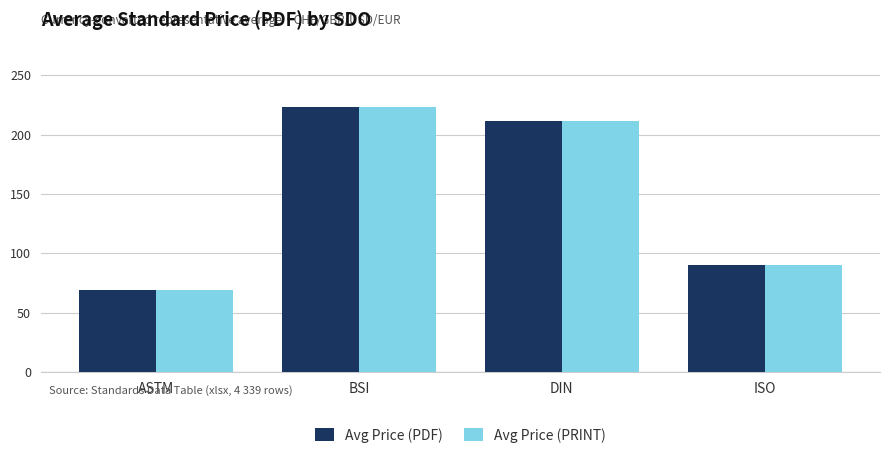

What are all the series names shown in the legend?

Avg Price (PDF), Avg Price (PRINT)